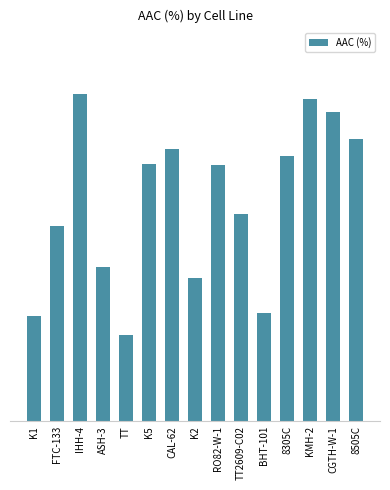

Reading left to right, what are all the values shown in this chart?

21.4	39.7	66.7	31.4	17.5	52.5	55.4	29.2	52.1	42.1	22.0	54.0	65.6	62.9	57.5